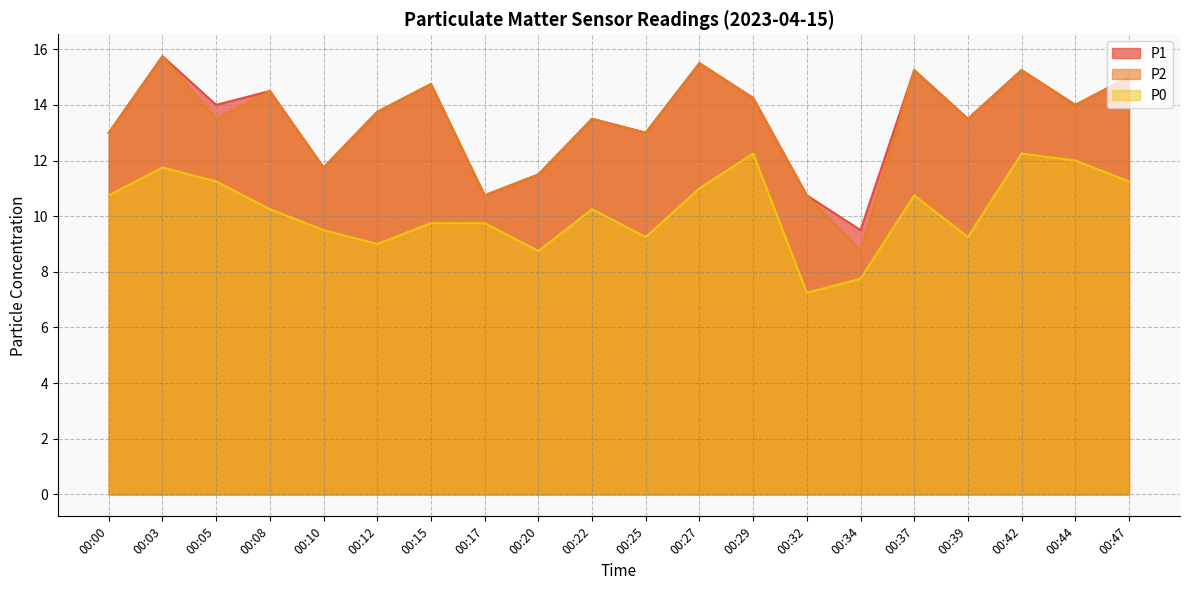

What is the spread (max minus min) of values at 00:00?

2.2